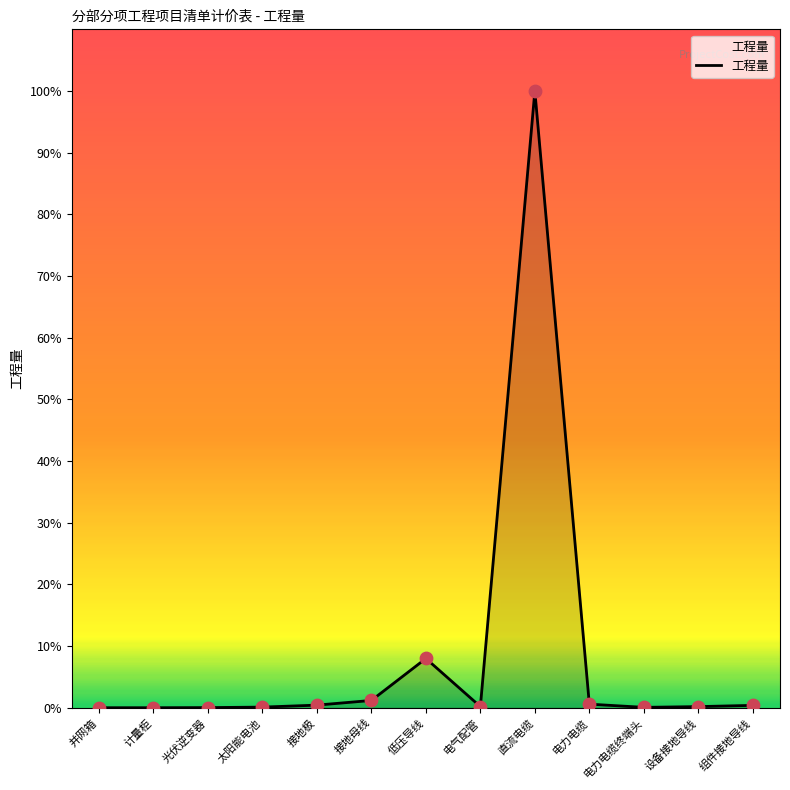

Between 电力电缆 and 直流电缆, which is larger?

直流电缆